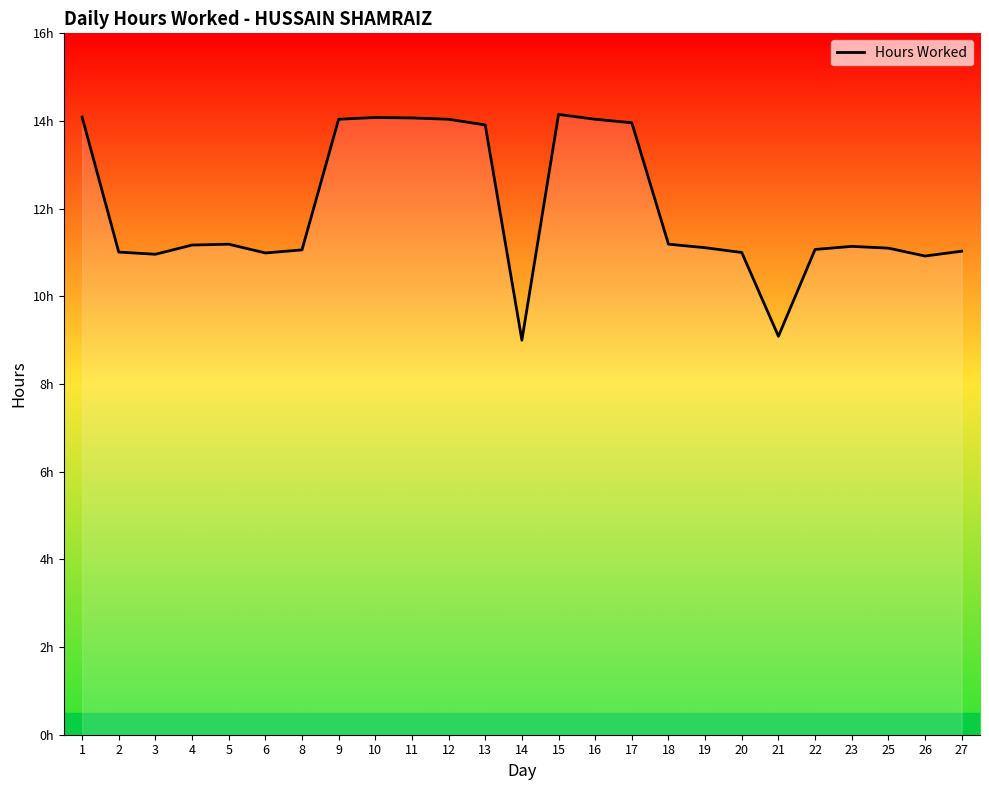

The chart shows a value of 6.4 at 4. True or false?

False